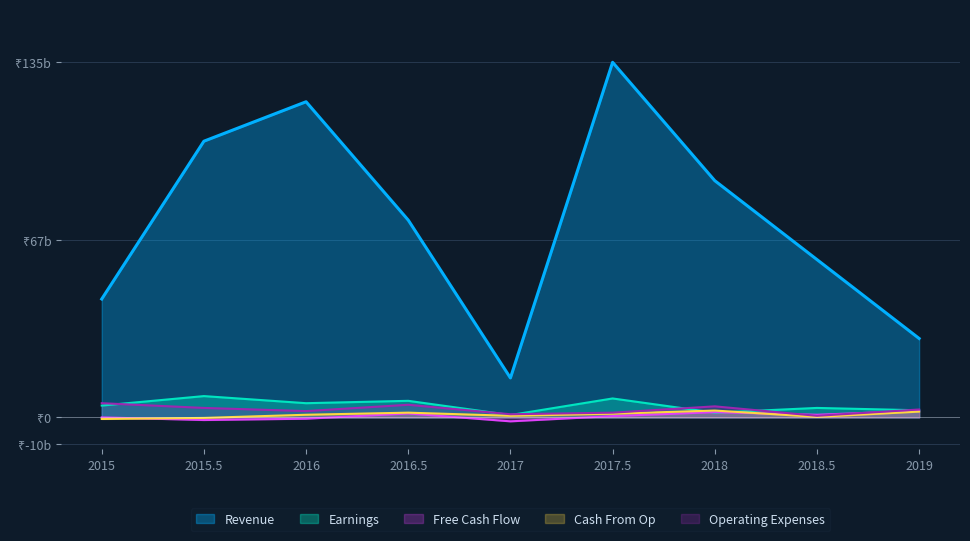

Is it true that Operating Expenses equals 4.8 at 2016.5?

True